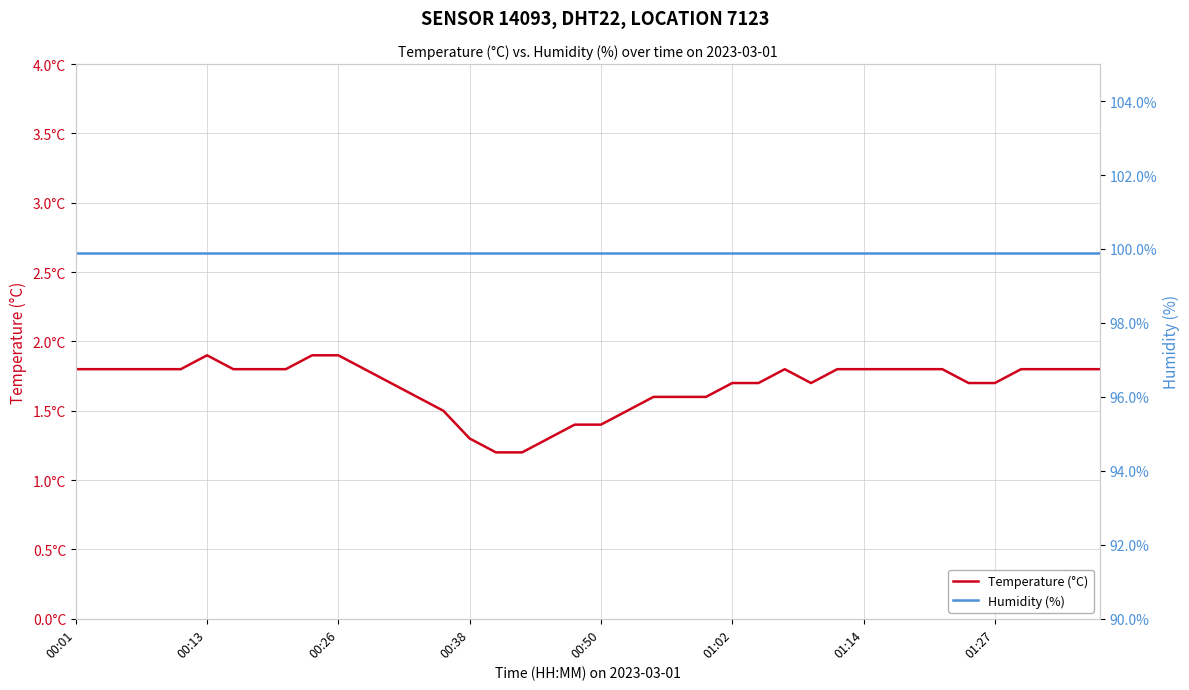

True or false: Humidity (%) has more than 1 interior local peaks.

False